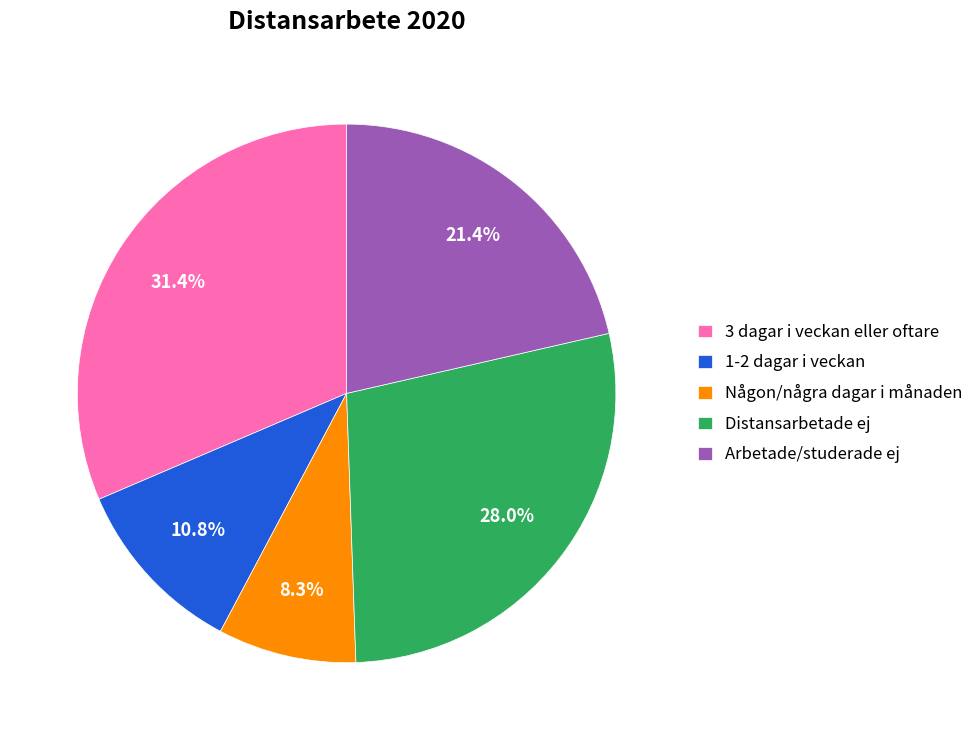

Is it true that Distansarbetade ej is 28% of the pie?

True